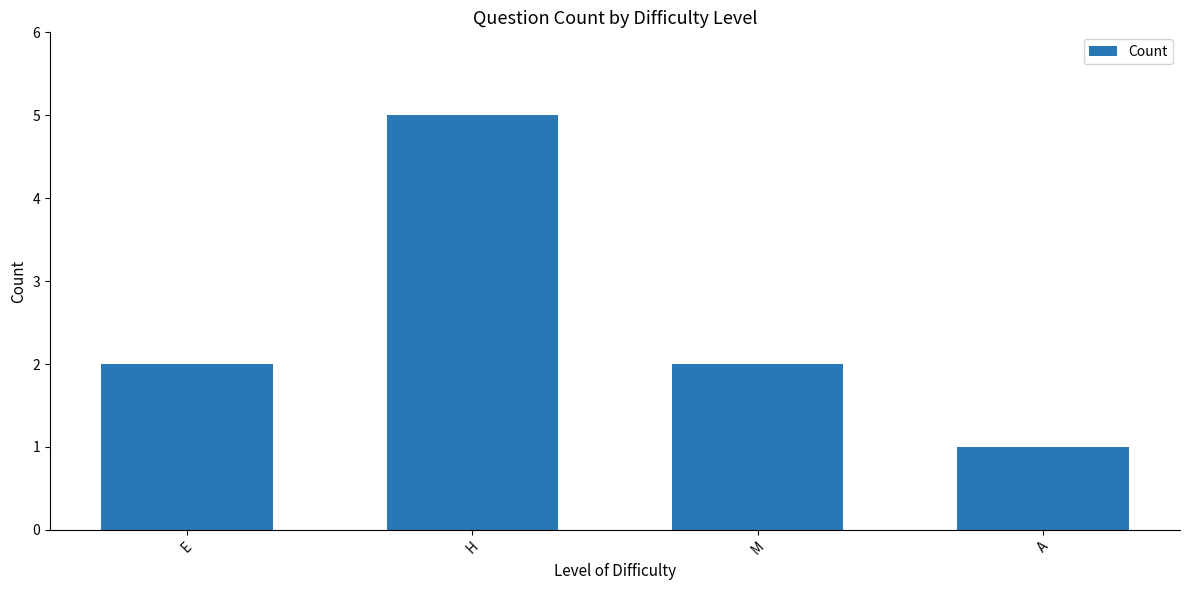

What is the label of the 2nd bar from the right?

M